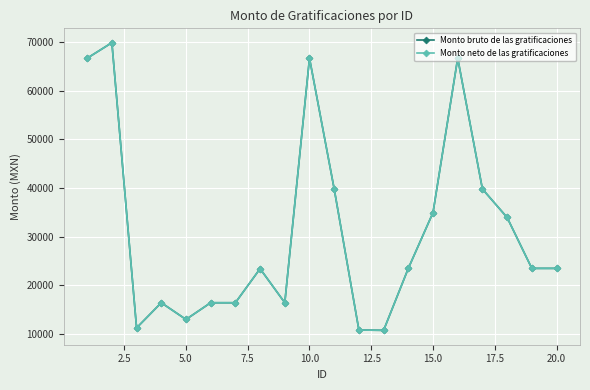

Does the chart have visible grid lines?

Yes